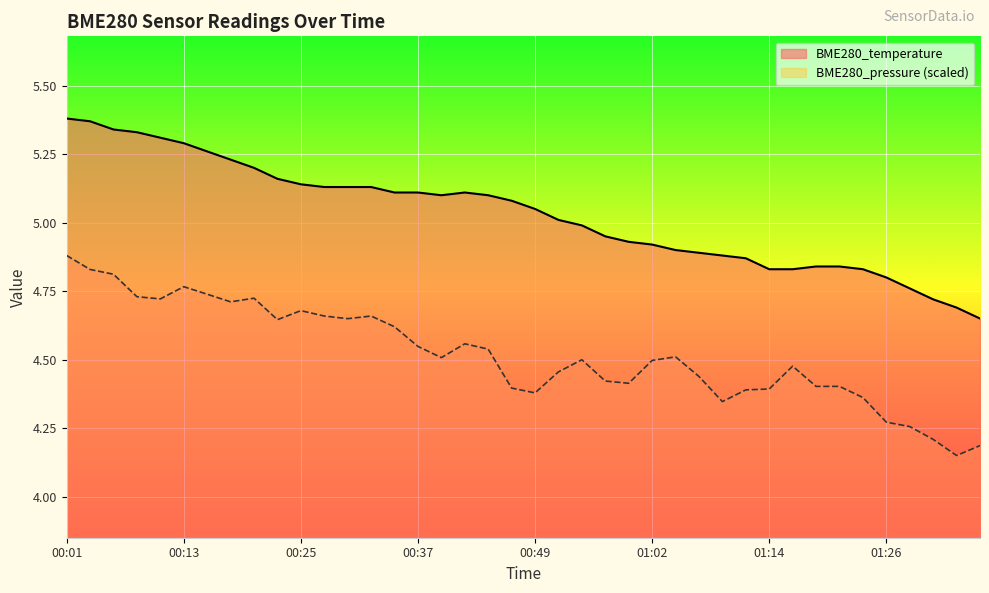

The BME280_pressure_norm series shows 1.8 at 00:49. True or false?

False